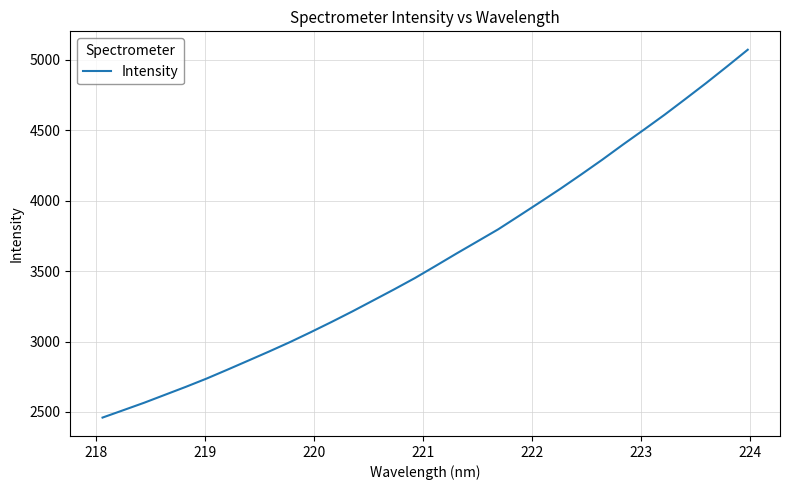

What is the difference between the maximum and minimum values?

2611.2